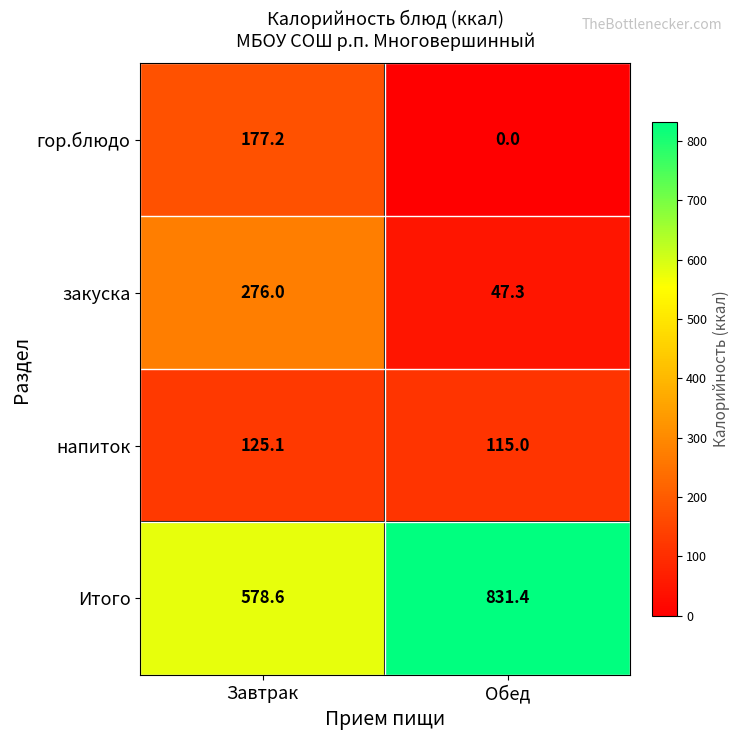

Reading right to left, transcribe all the data shown in this chart.

гор.блюдо: 0.0	177.2
закуска: 47.3	276.0
напиток: 115.0	125.1
Итого: 831.4	578.6